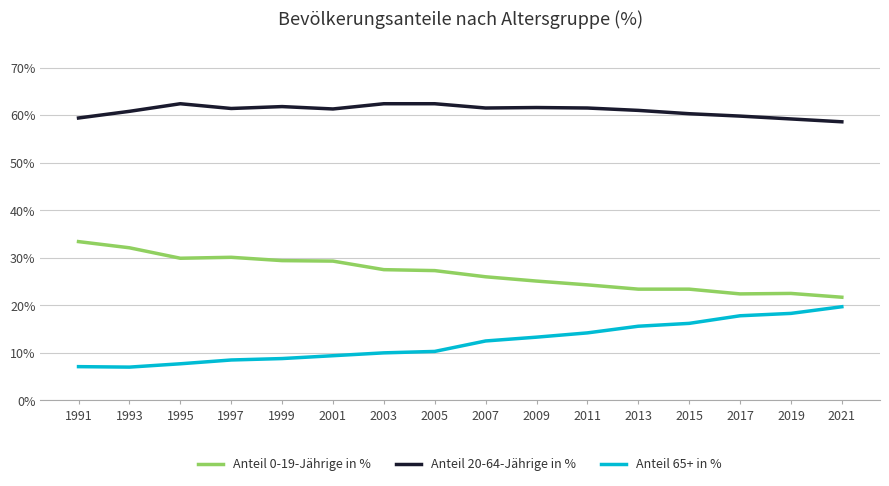

What is the sum of the Anteil 65+ in % values at 2021 and 2019?

38.0